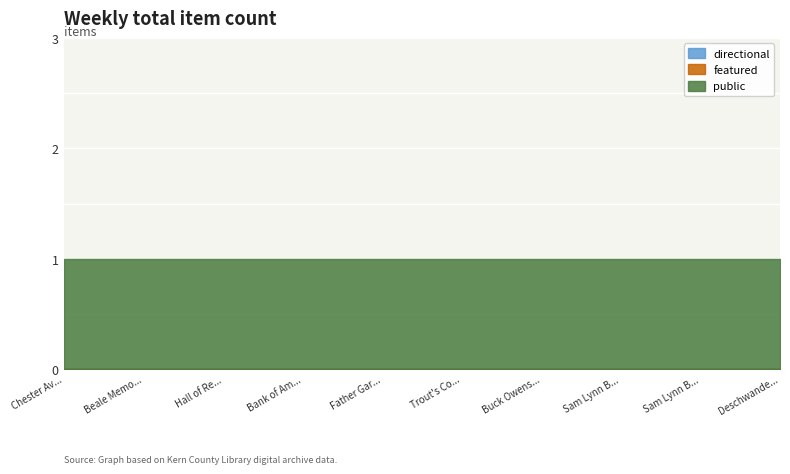

True or false: public and featured cross at least once.

False